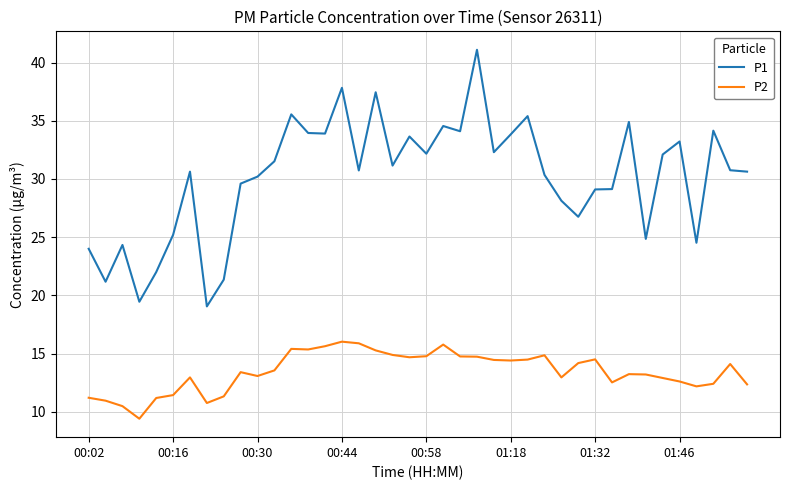

Which series has the largest total across all categories?

P1